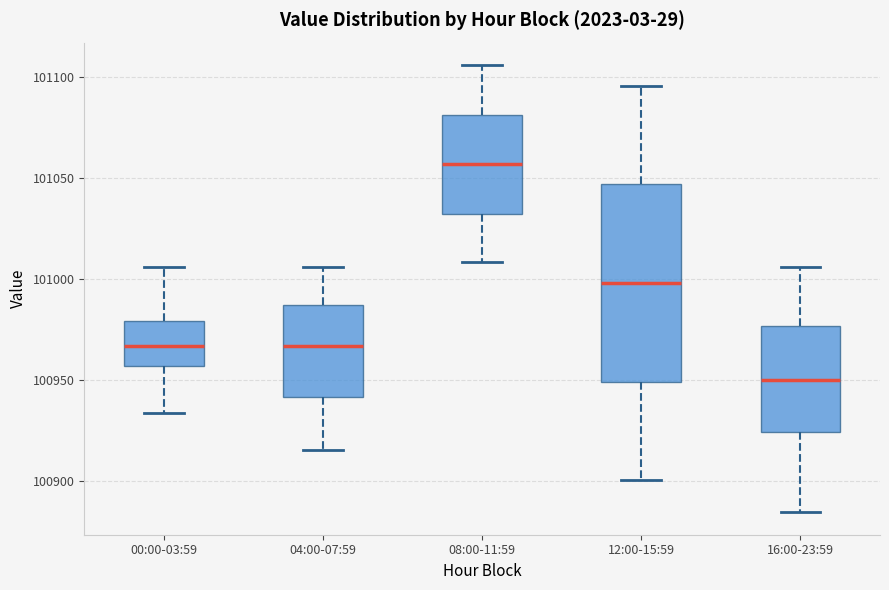

Comparing the boxes themselves (not the whiskers), which one is the tallest?

12:00-15:59